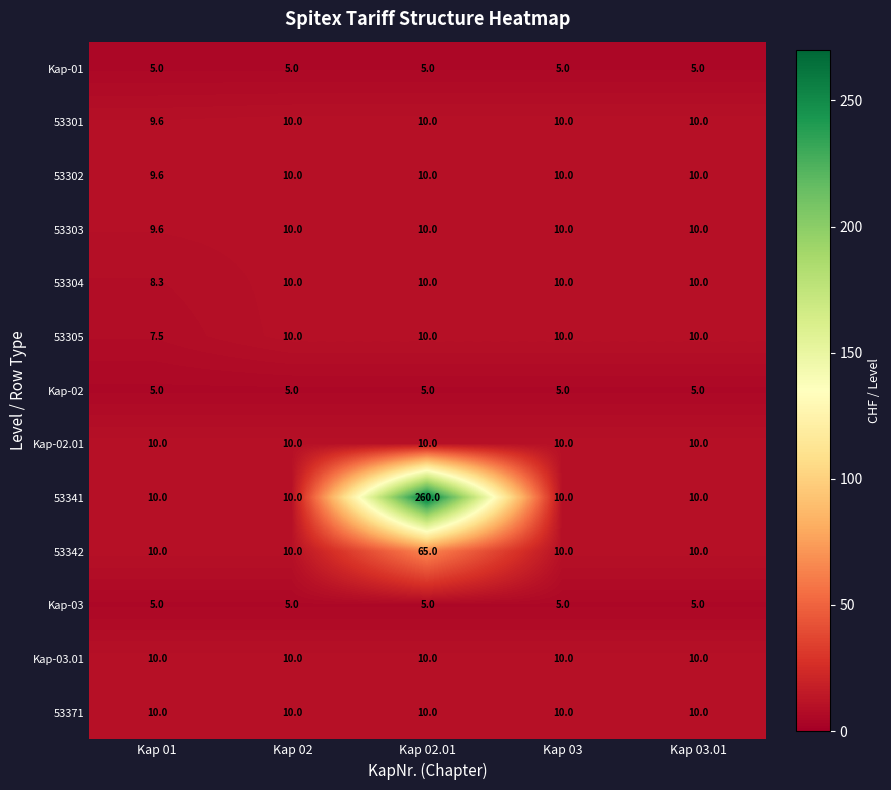

Which category has the lowest value in the 53303 series?

Kap 01